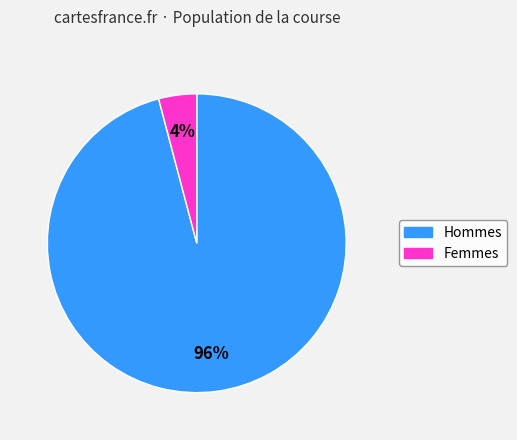

Count the number of slices in the pie.

2